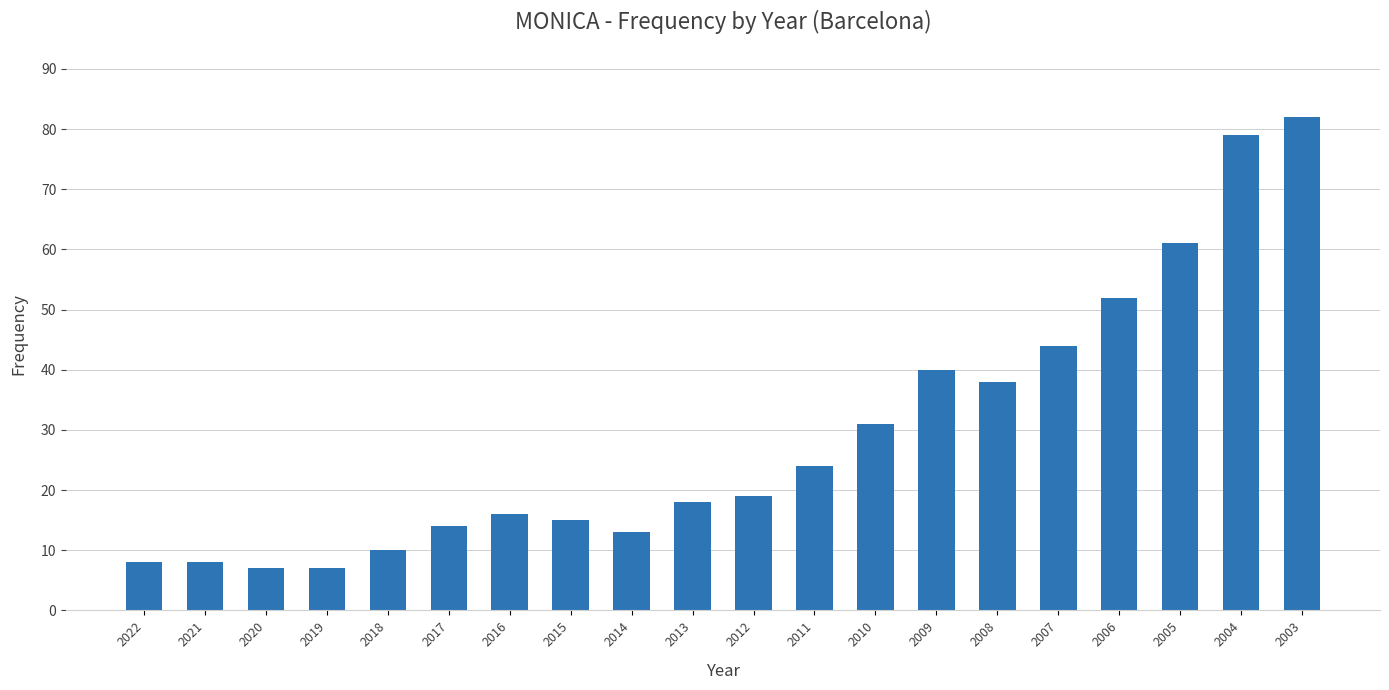

What is the approximate value at 2012?

19